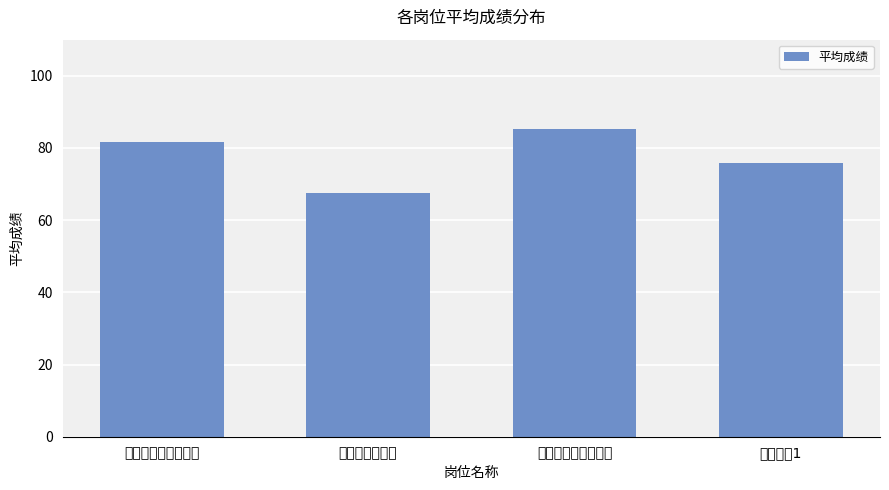

At which category does the chart reach its peak across all series?

药学部（审方中心）